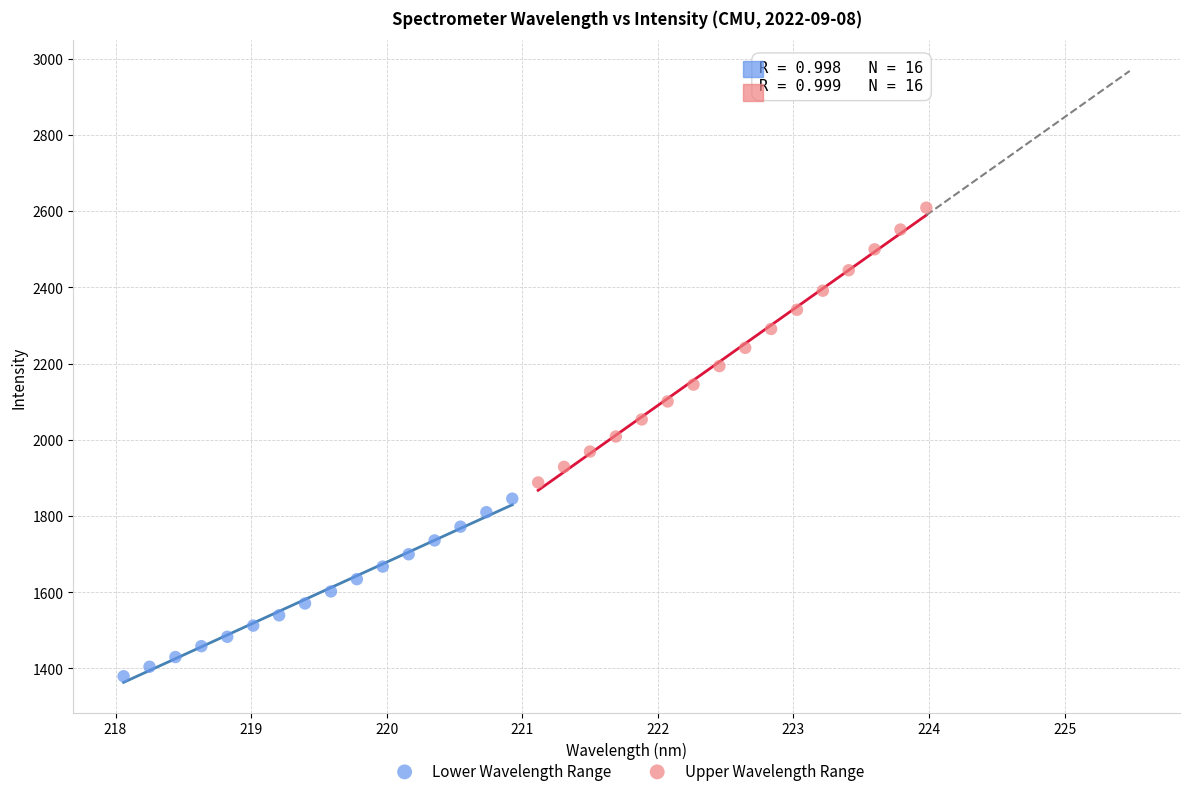

Which series has the largest Y range (max minus min)?

Upper Wavelength Range